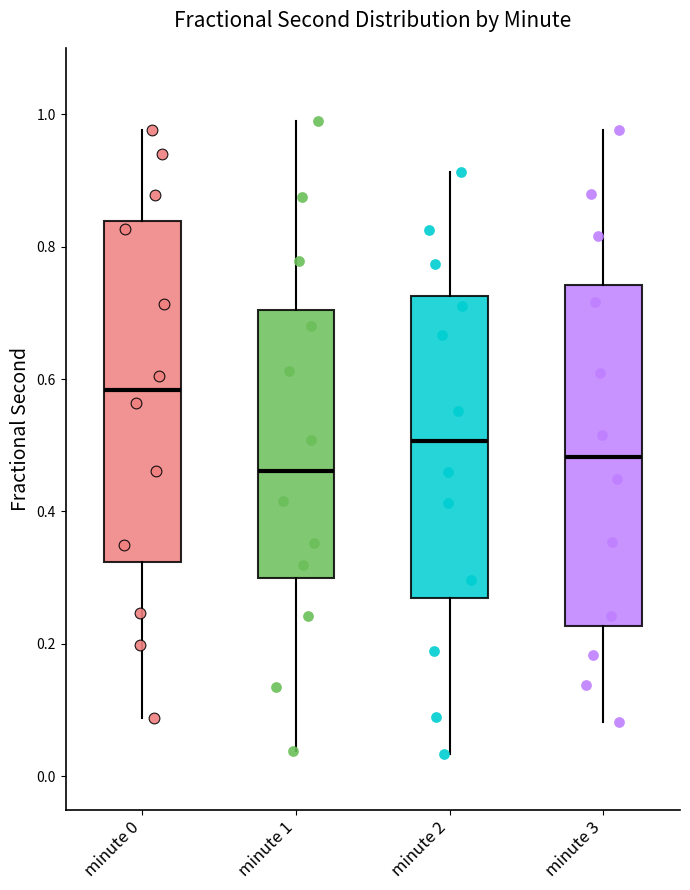

Where is the lower edge of the box for minute 3 on the y-axis? The values are not printed on the chart, so give them approximately, as read against the axis.

0.22